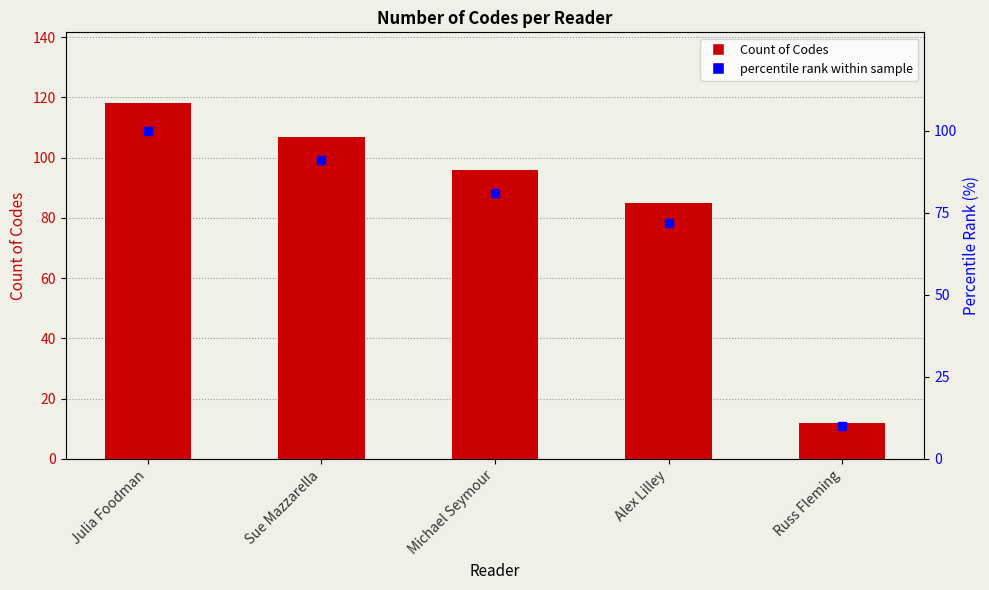

Which series has the widest spread of Y values?

Count of Codes